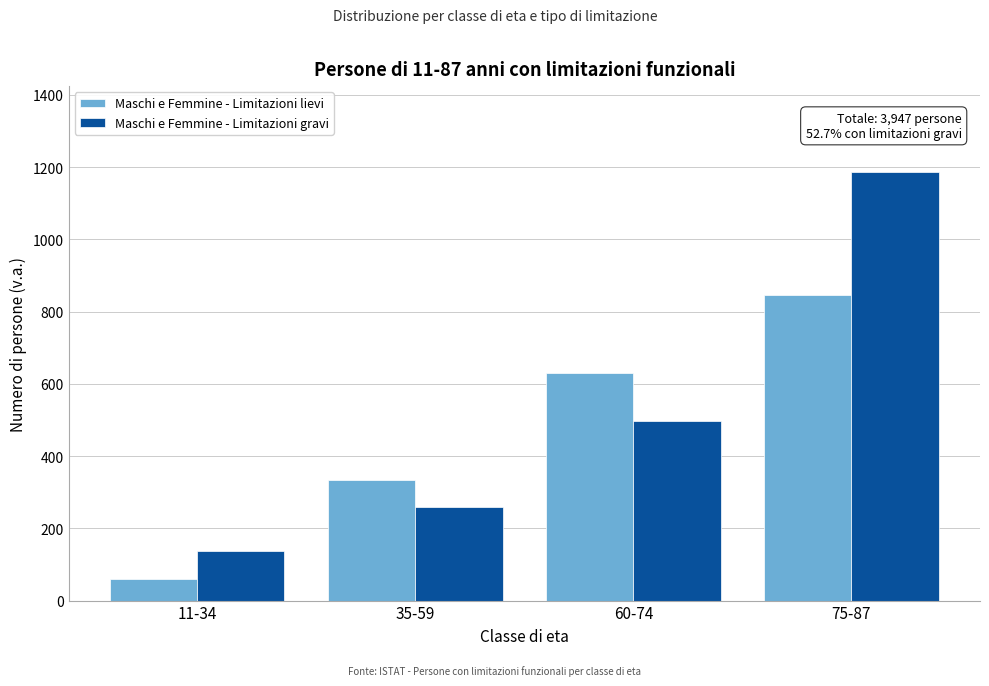

Reading left to right, extract all data points from this chart.

Maschi e Femmine - Limitazioni lievi: 59	333	631	845
Maschi e Femmine - Limitazioni gravi: 136	260	498	1187